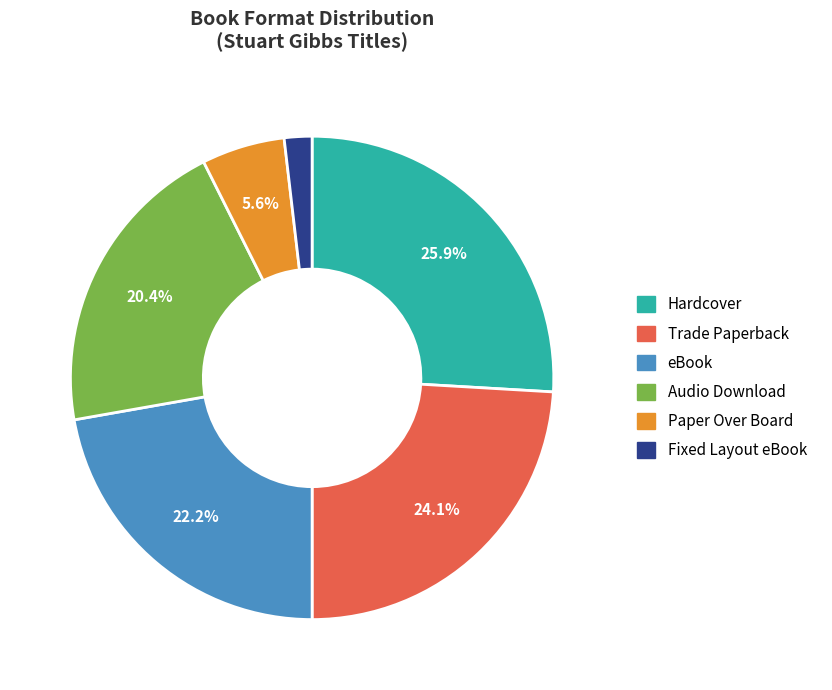

Is it true that Hardcover is 31% of the pie?

False